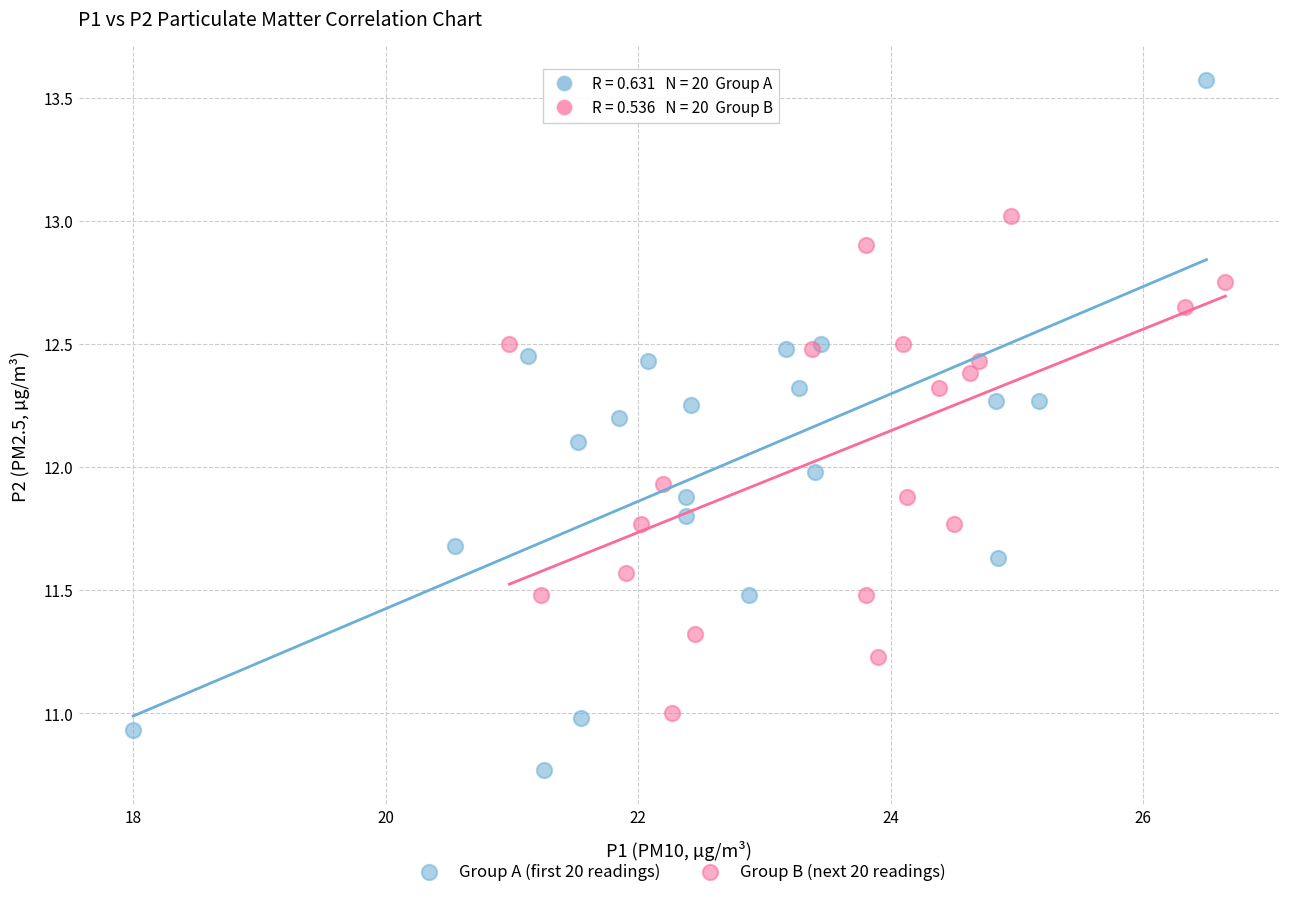

Which series reaches the minimum Y coordinate?

Group A (first 20 readings)